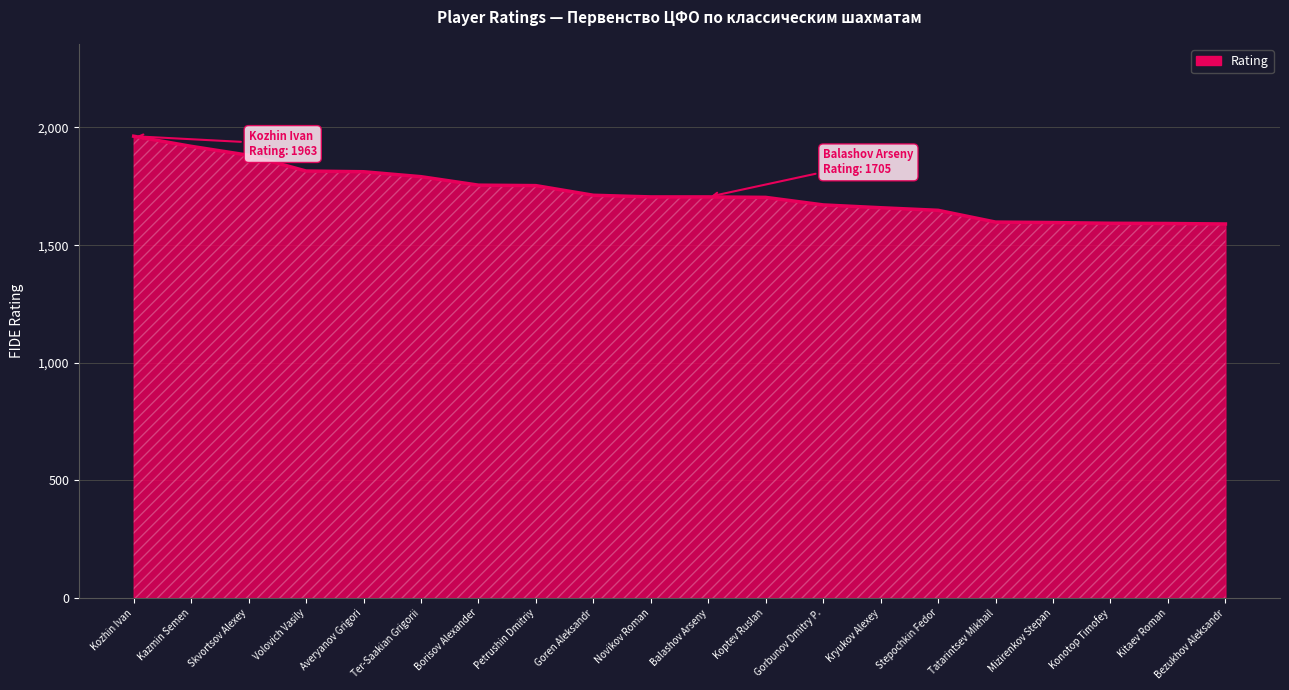

What is the greatest value displayed?

1963